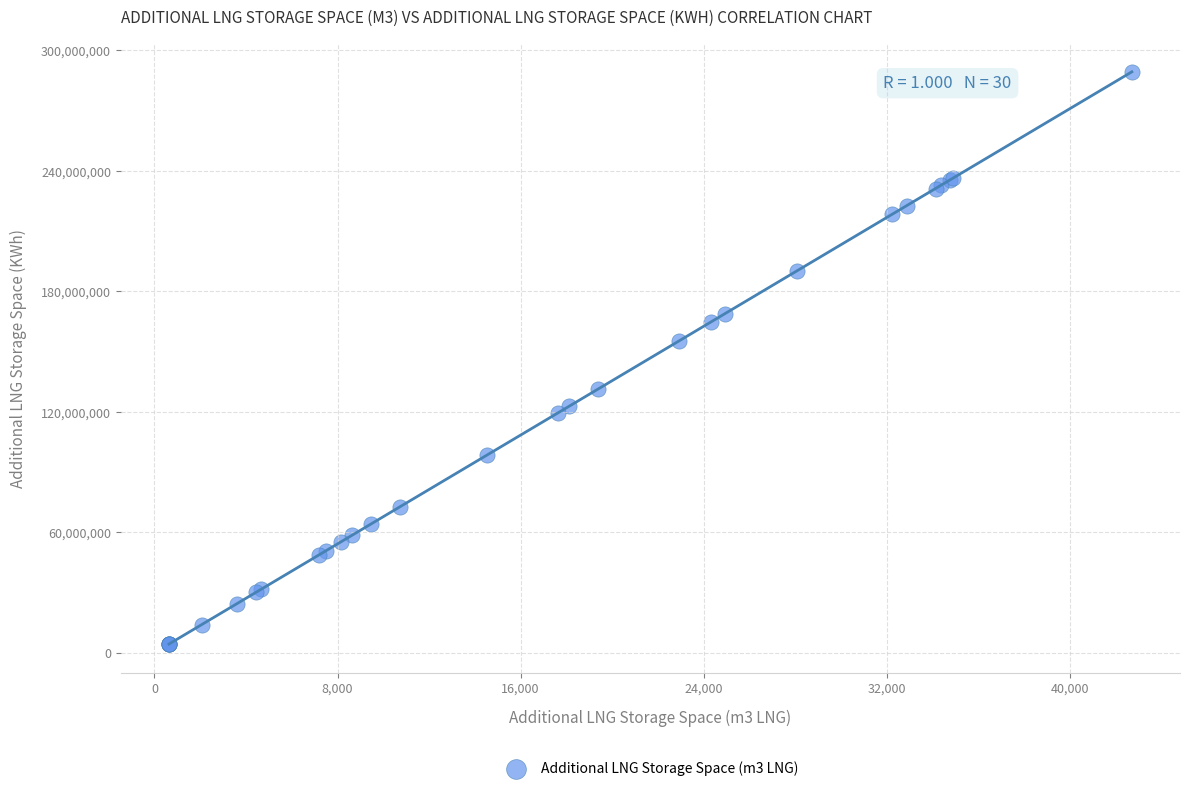

What Y value in the scatter plot is closest to 146762644?

155266442